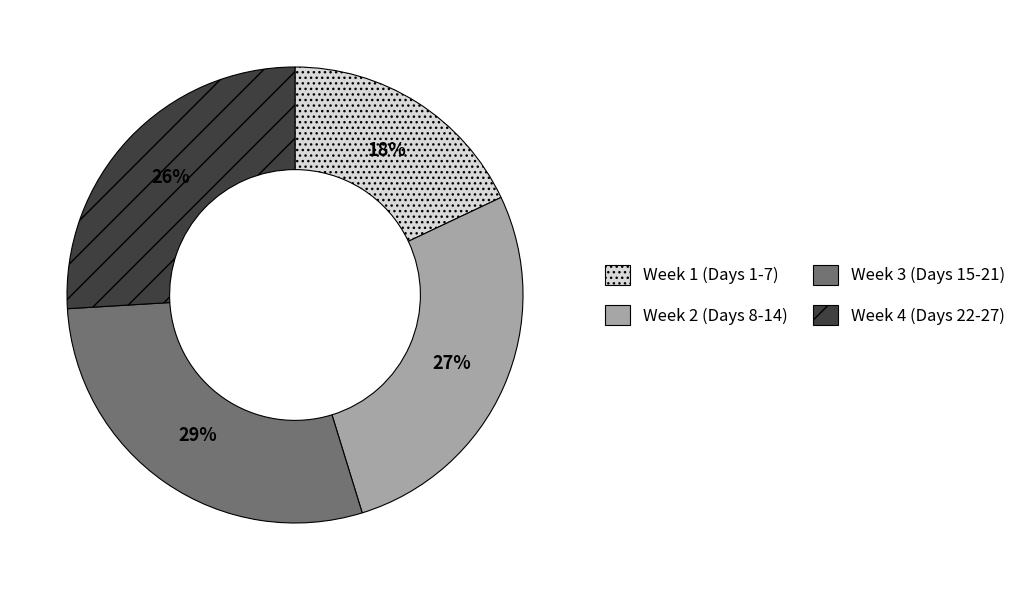

Which category has the smallest portion of the pie?

Week 1 (Days 1-7)